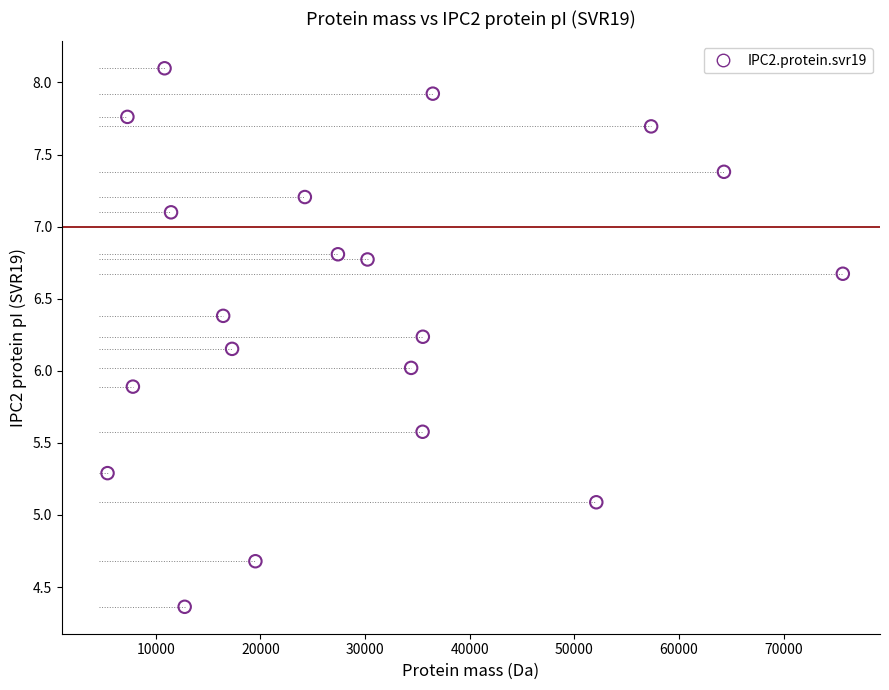

What is the range of X values (max minus min)?

70262.2